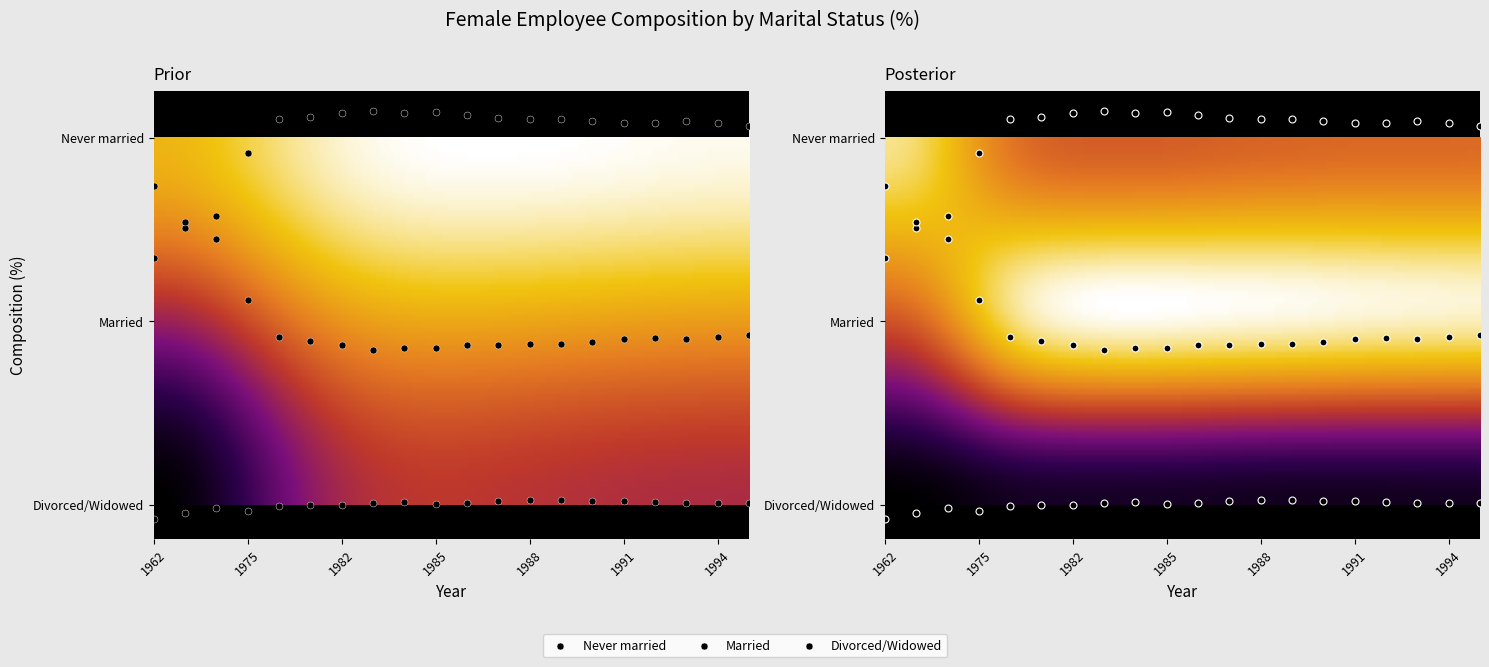

Which series has the widest spread of values?

Married